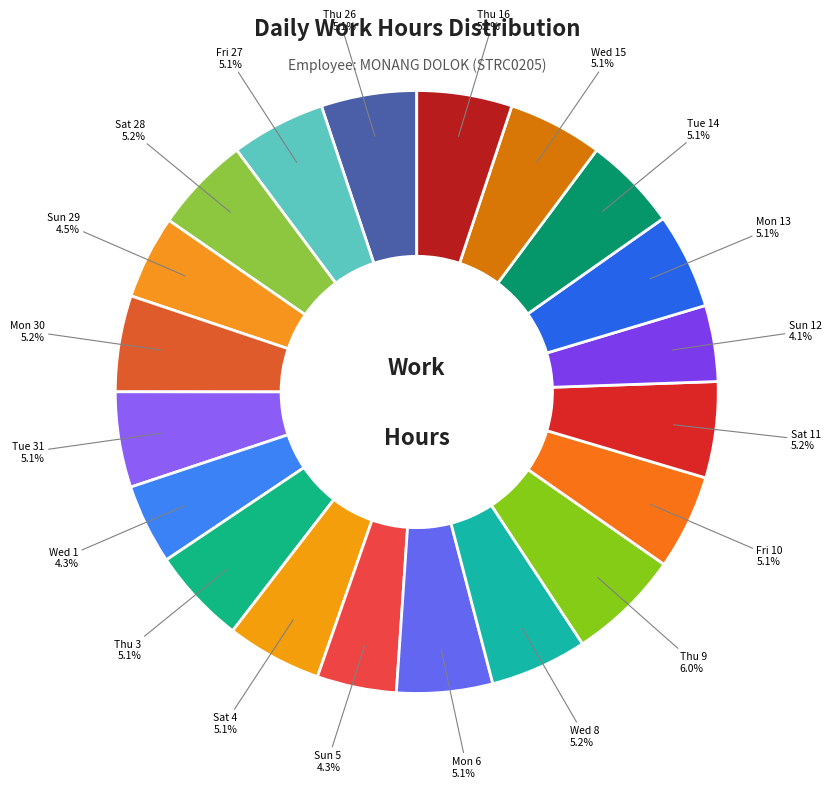

Count the number of slices in the pie.

20